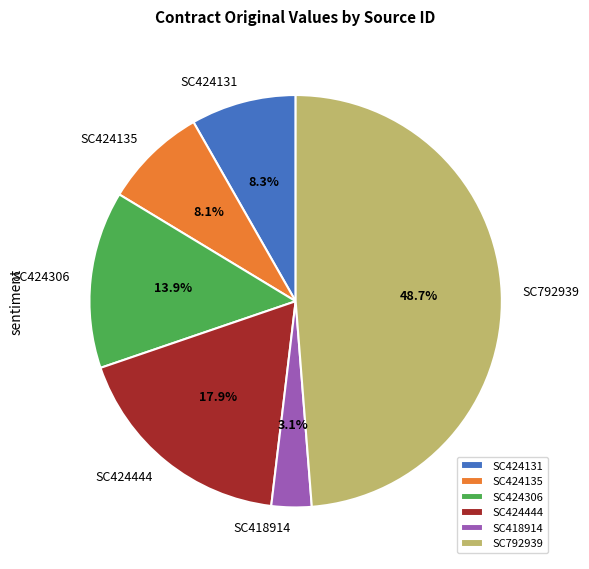

To the nearest percent, what portion does SC792939 represent?

49%